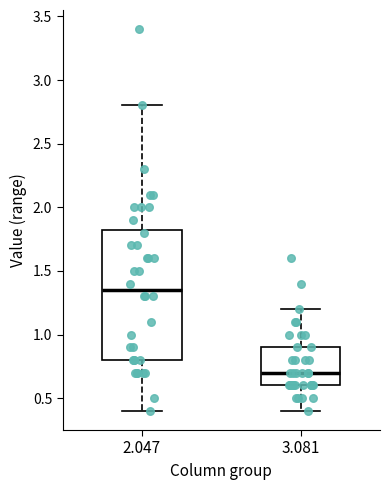

Which box is the tallest, from its lower edge to its upper edge?

2.047